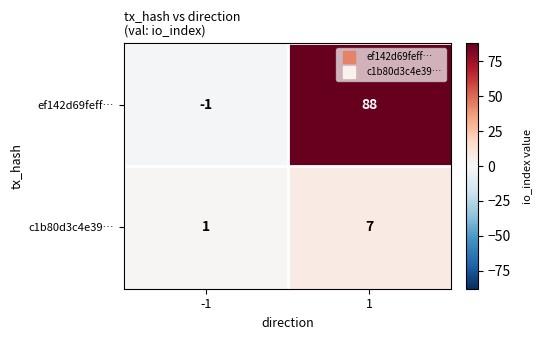

Rank the series by their average value, from highest to lowest.

ef142d69feff…, c1b80d3c4e39…